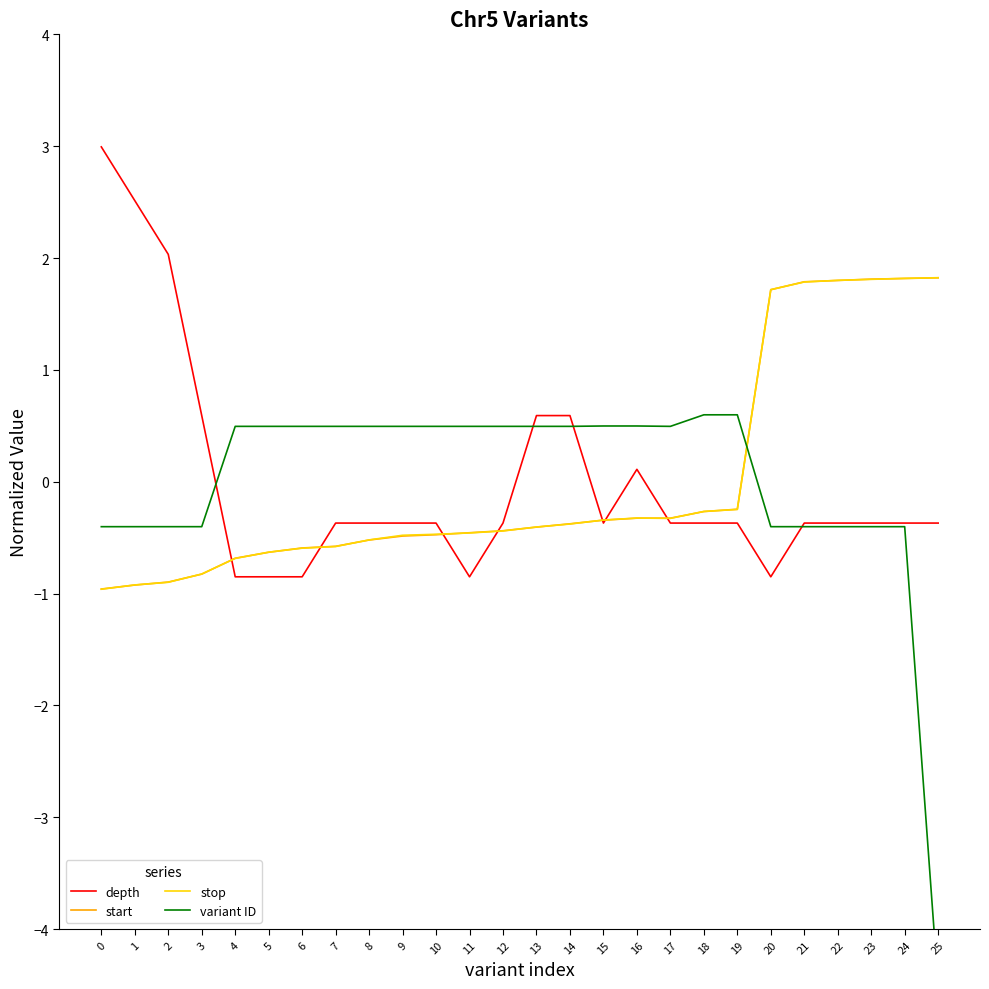

How many values in the depth series are below 0?

19